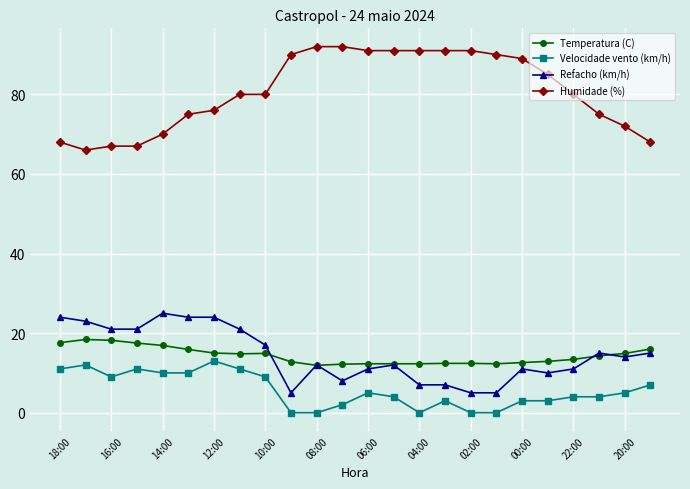

What is the sum of all Refacho (km/h) values?

348.0